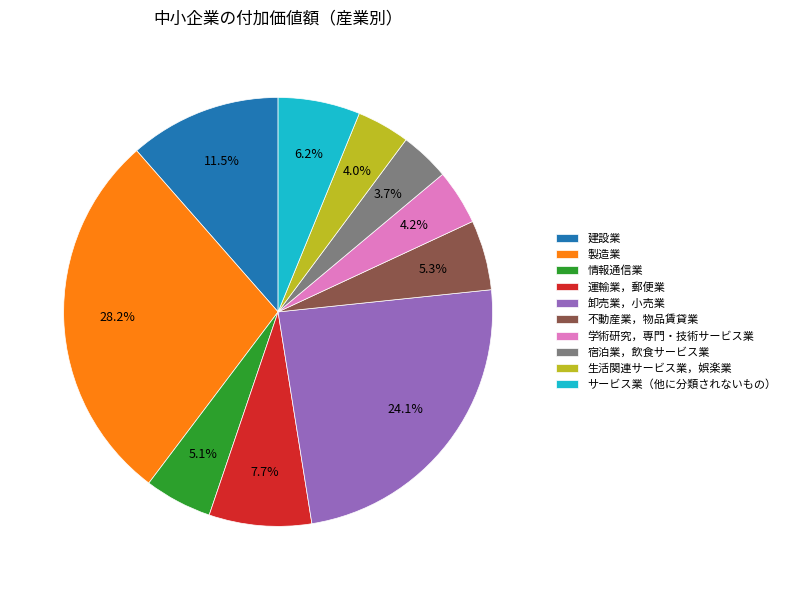

Is there any slice that represents more than half of the pie?

No